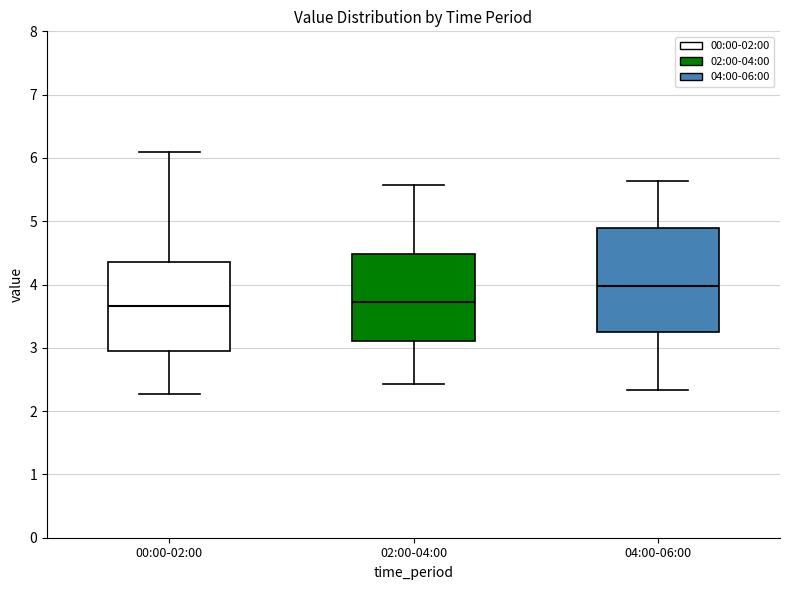

Which box's median line is the highest?

04:00-06:00